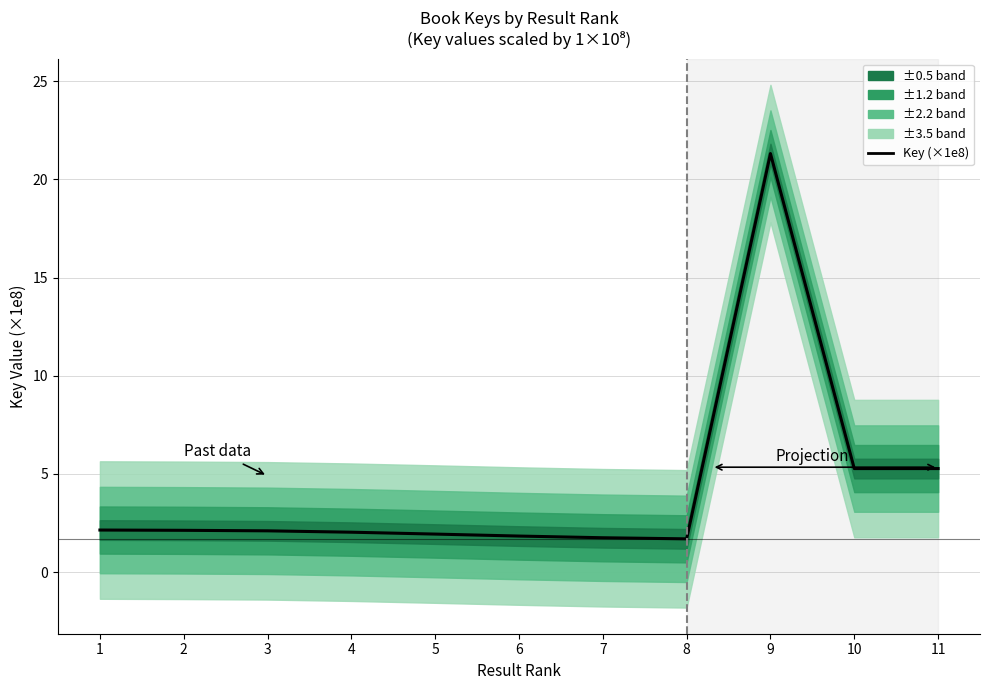

The value at 3 is 2.1. True or false?

True